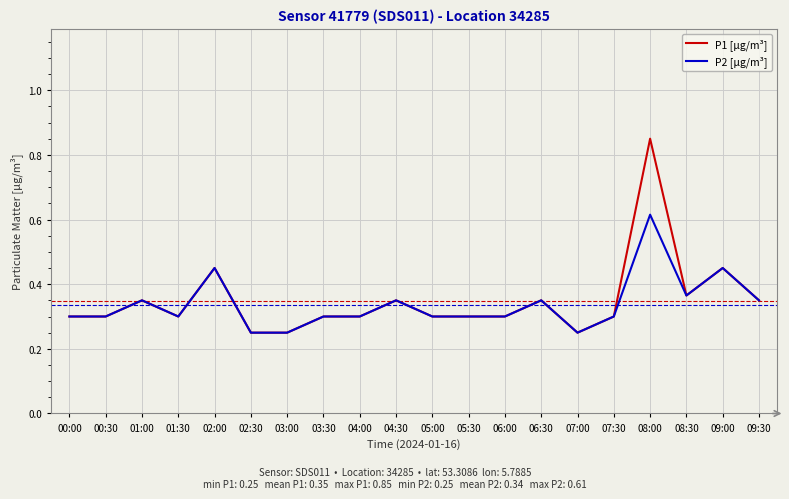

Which series has the largest range (max minus min)?

P1 [µg/m³]